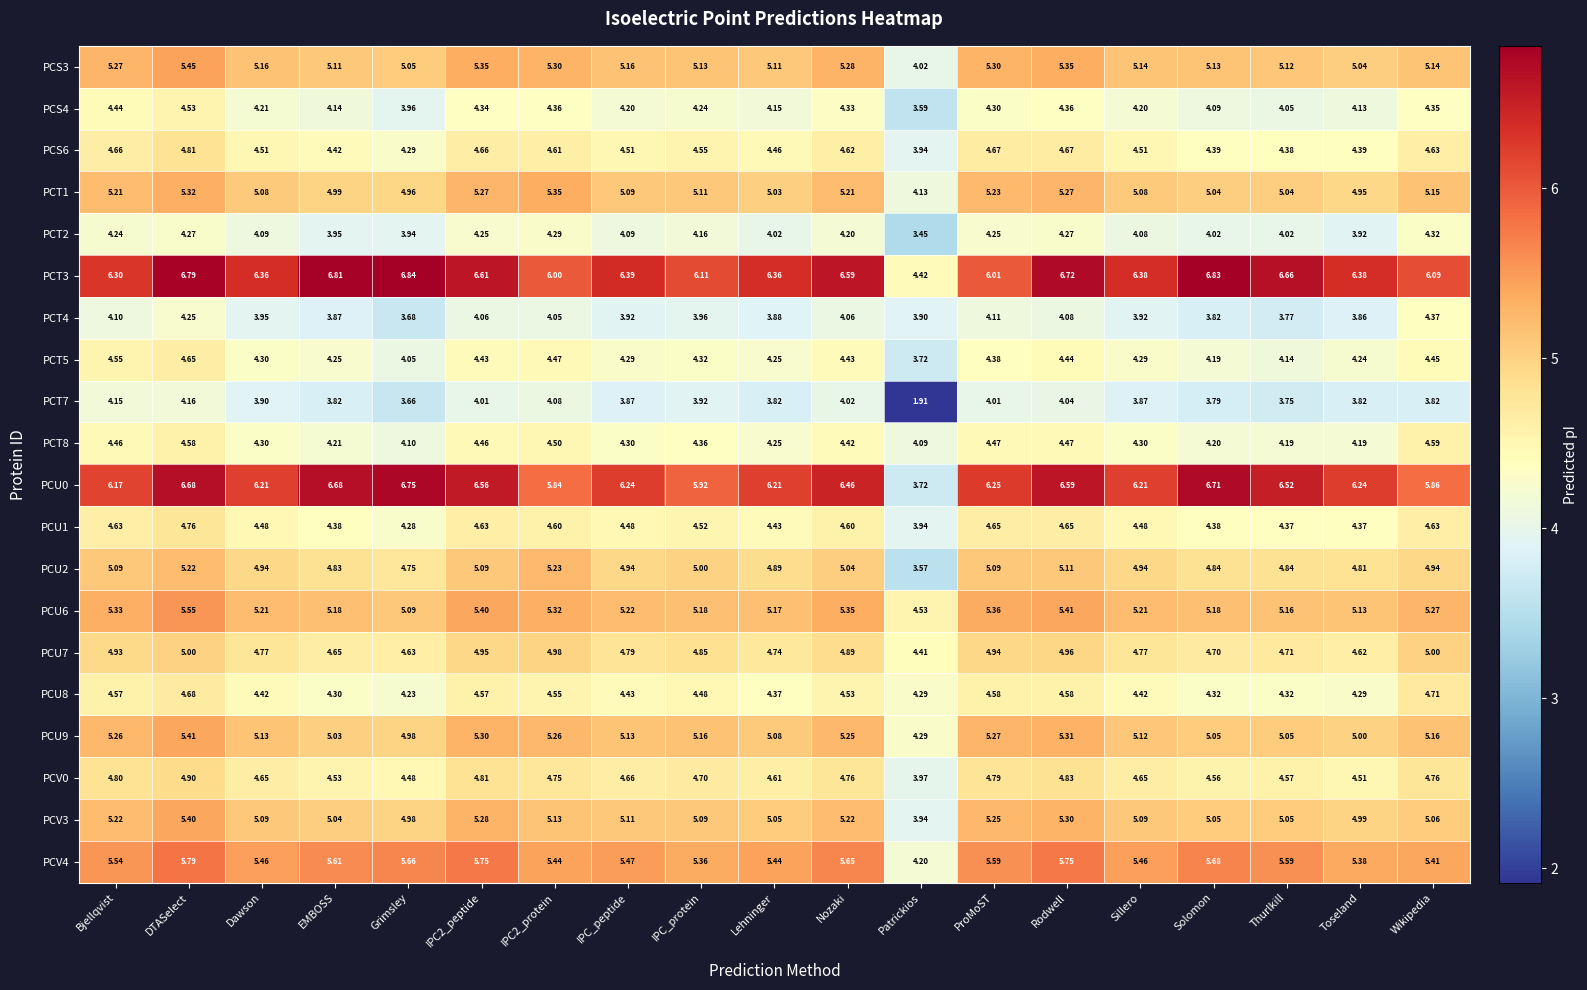

What is the sum of the PCU1 values at Solomon and Wikipedia?

9.0